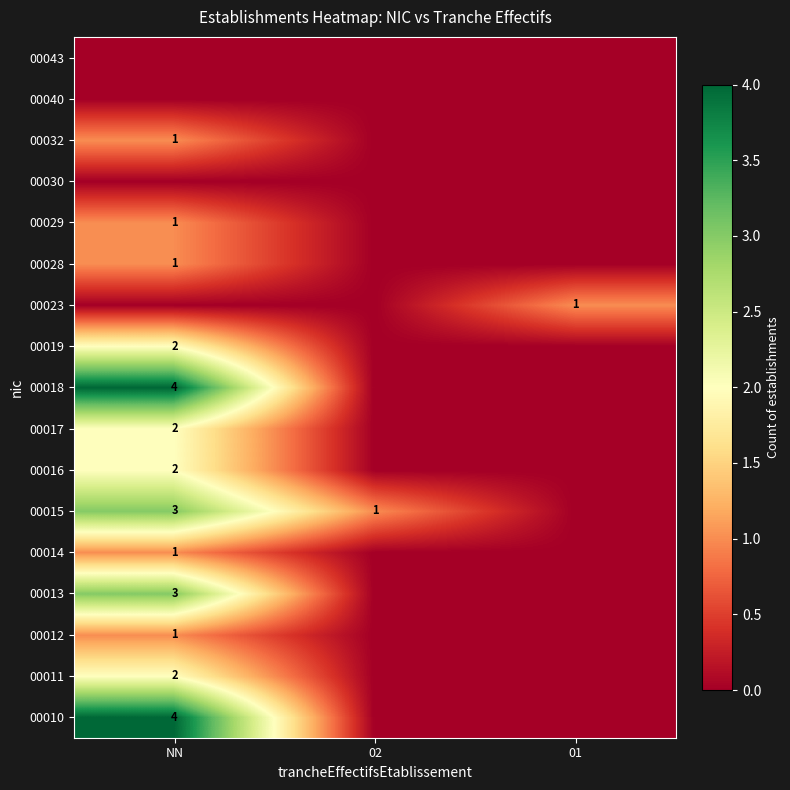

The value of 00013 at NN is 5. True or false?

False